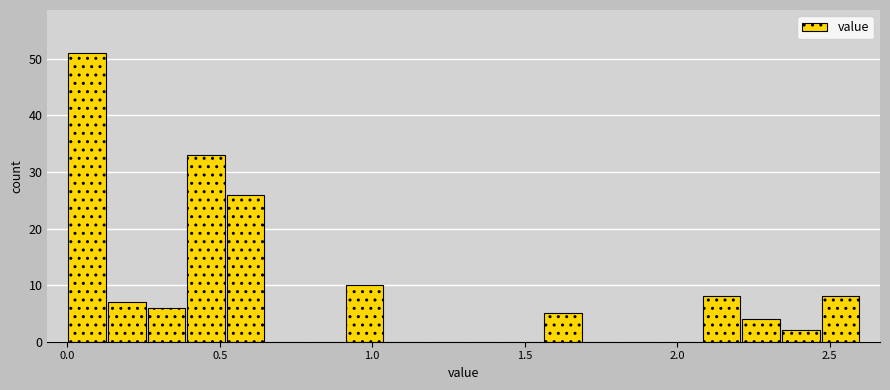

Read against the x-axis, roughly where is the centre of the tallest bar?

0.05